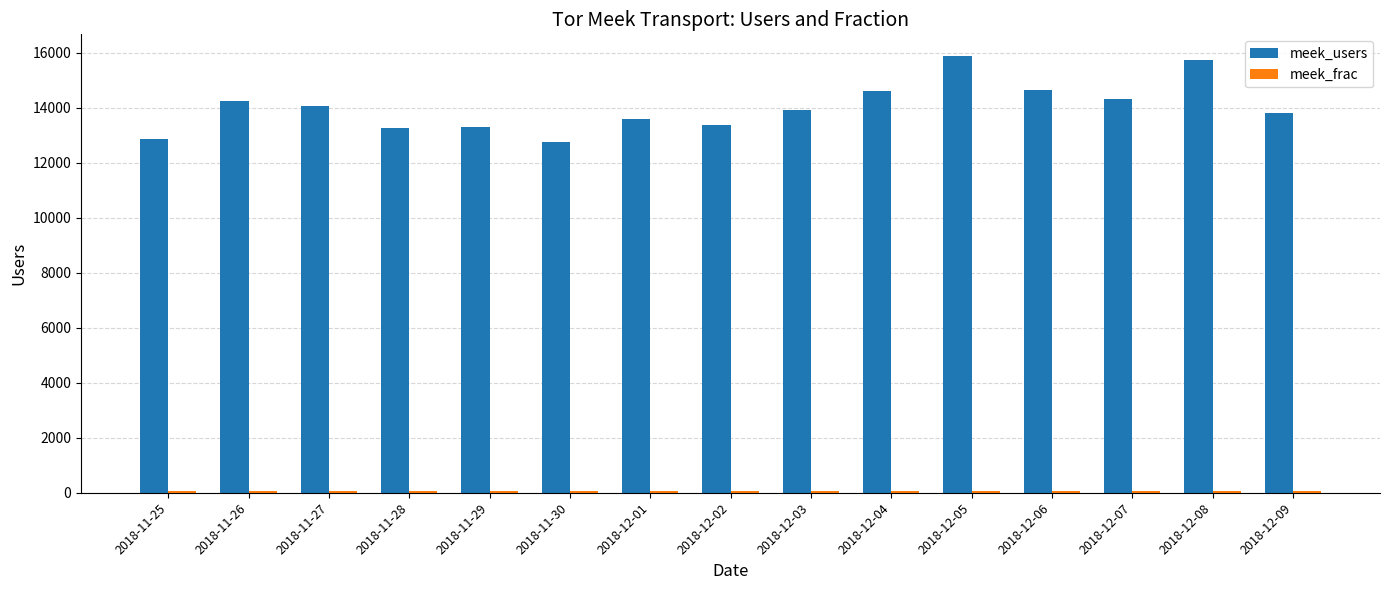

How many distinct data groups are displayed?

2